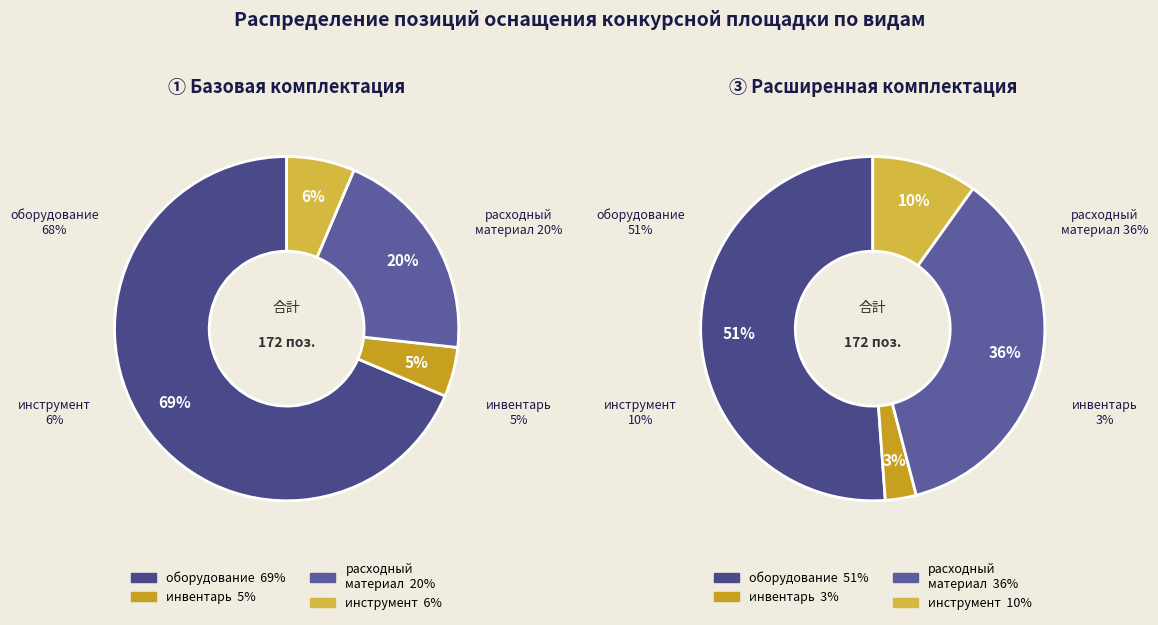

What percentage is the оборудование slice, to the nearest percent?

69%